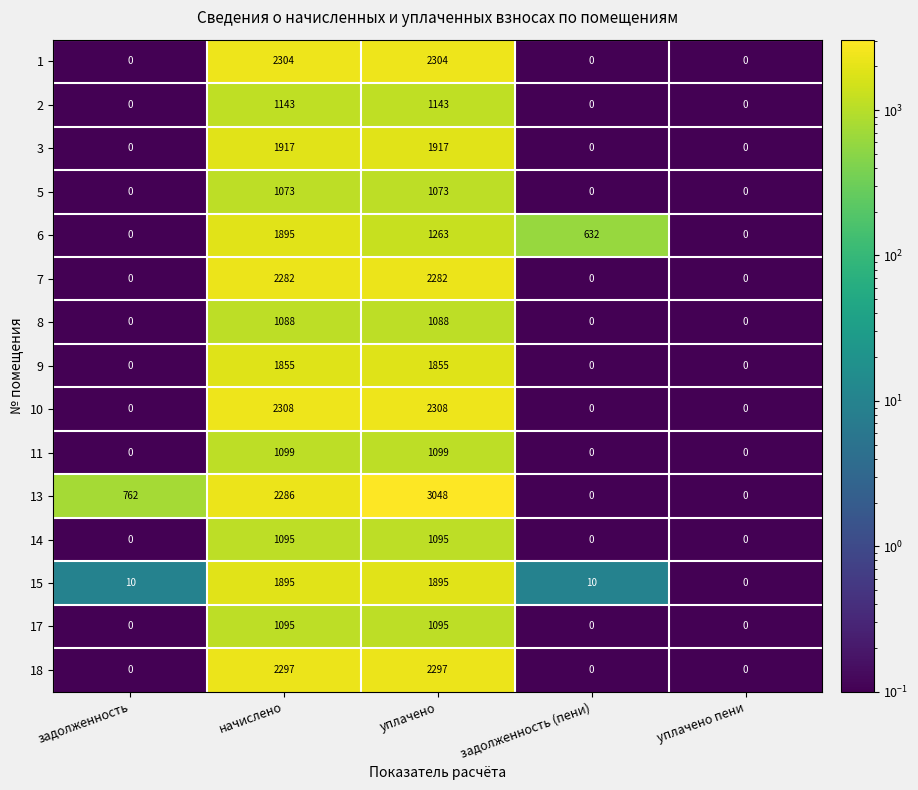

Which series has the largest total across all categories?

13